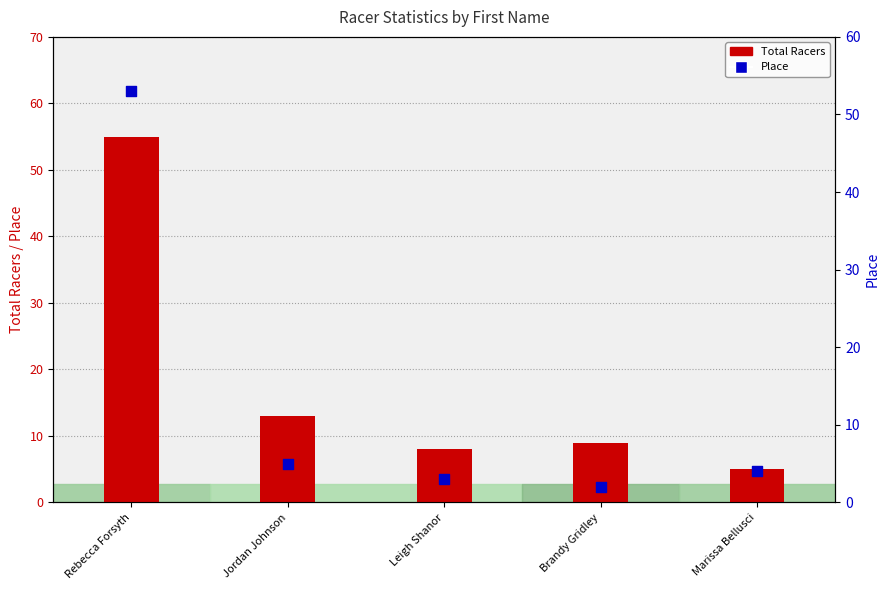

Which series reaches the maximum Y coordinate?

Total Racers